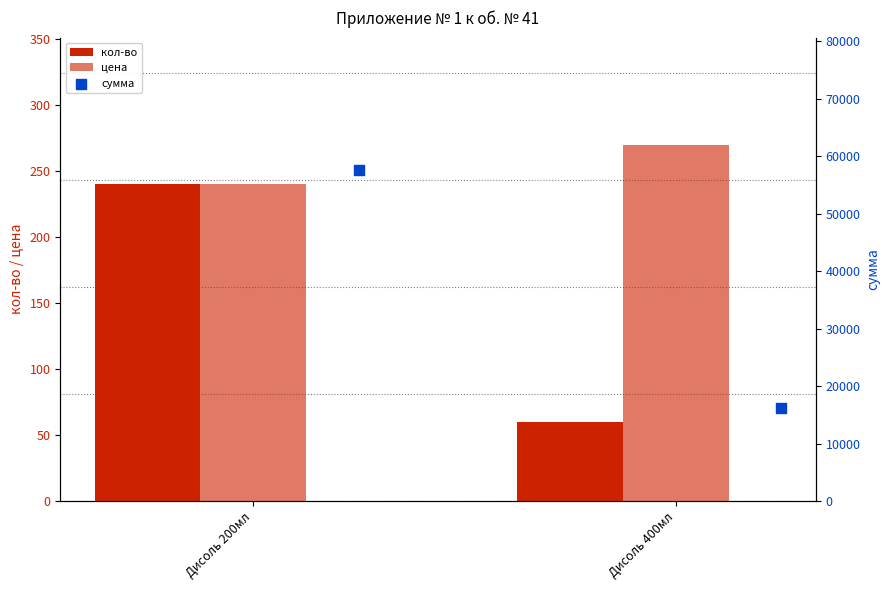

Which series reaches the maximum Y coordinate?

сумма